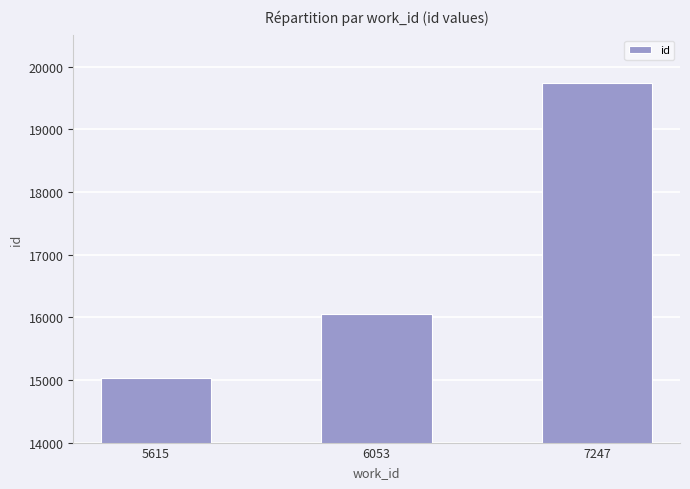

How many values are between 15026 and 19747?

3